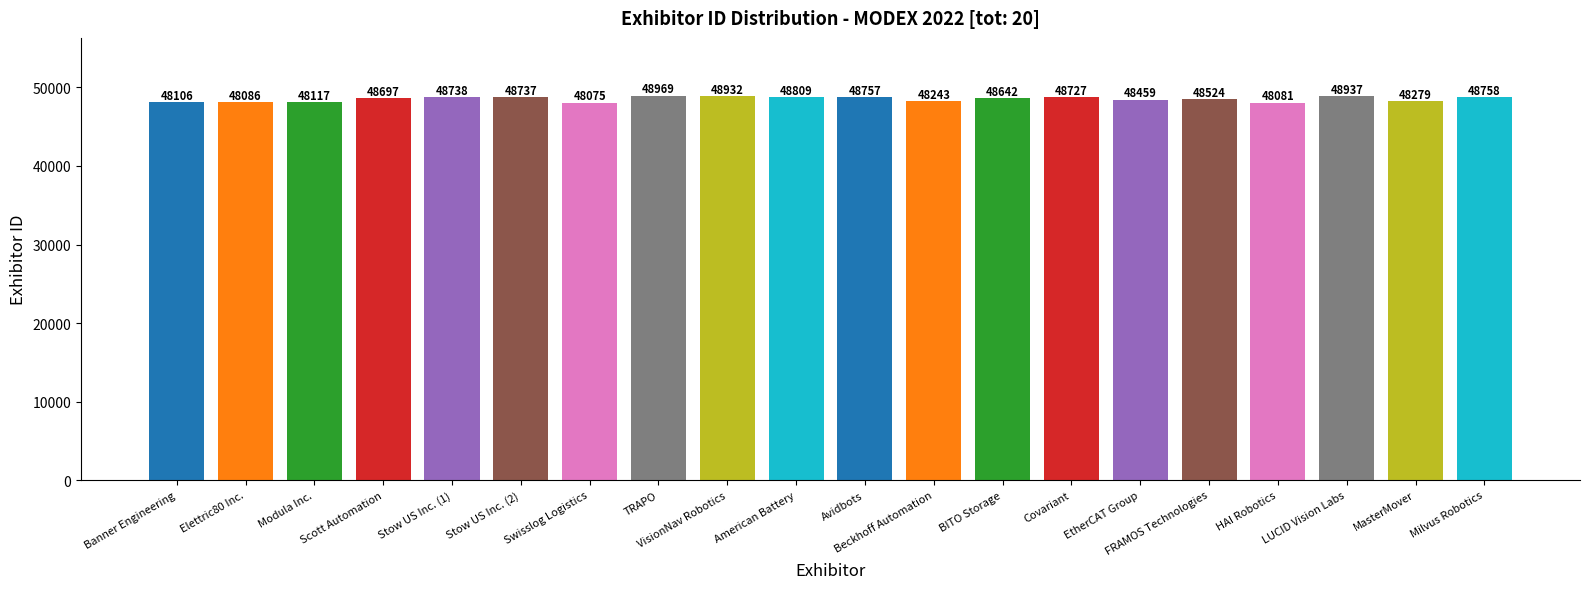

What is the ratio of the value at Milvus Robotics to the value at MasterMover?

1.0